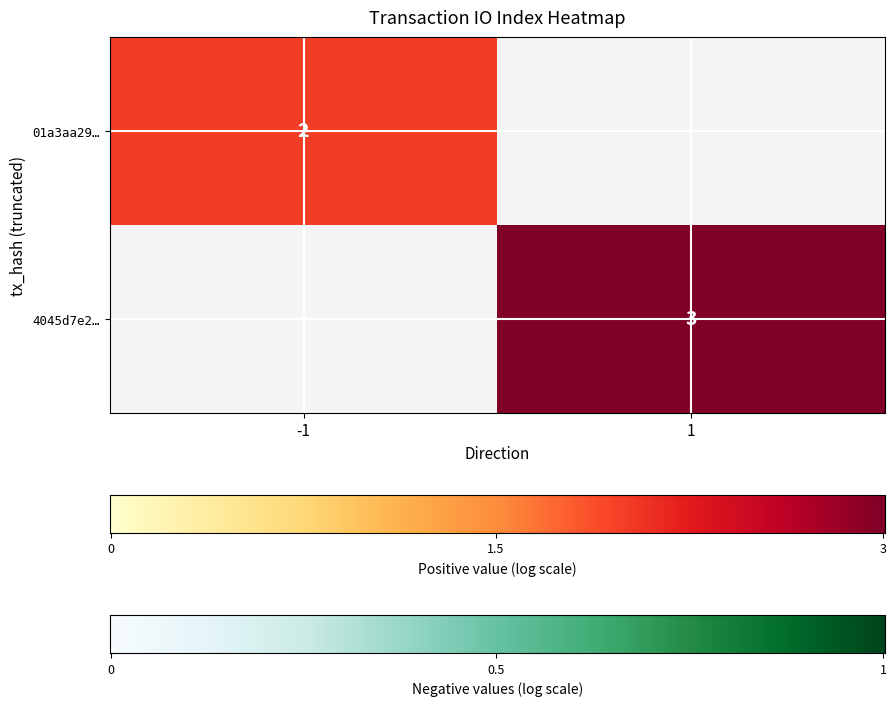

True or false: 4045d7e251bbb546562099011ffd895b49be7b8 has a value of 1 at direction.

True